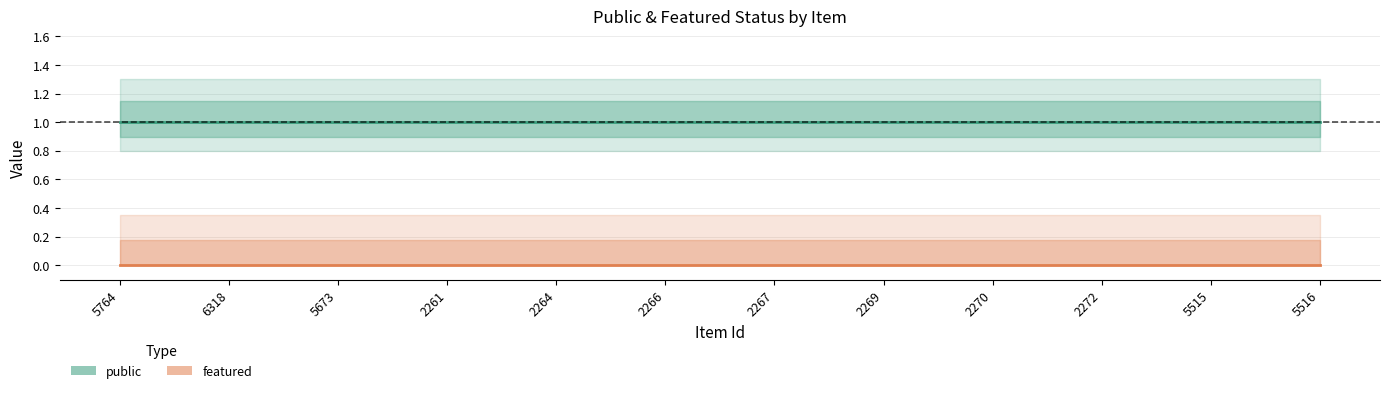

True or false: public and featured cross at least once.

False